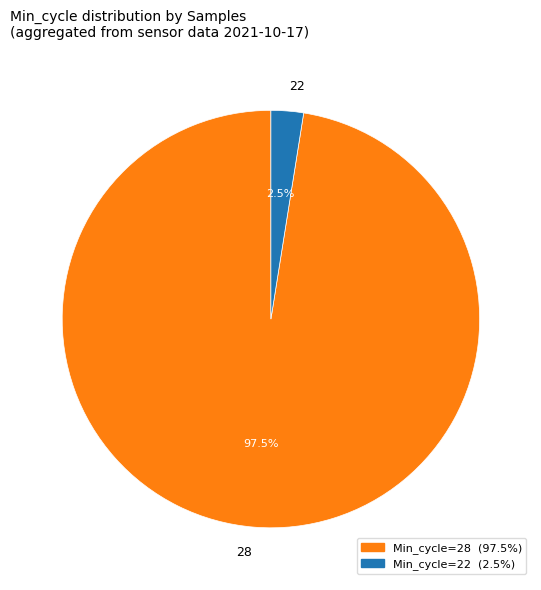

How many segments does this pie chart have?

2